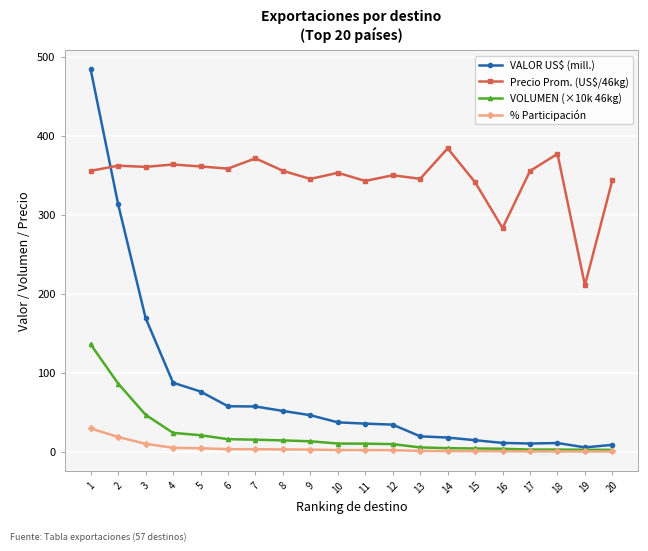

What is the sum of the % Participación values at 4 and 6?

8.8